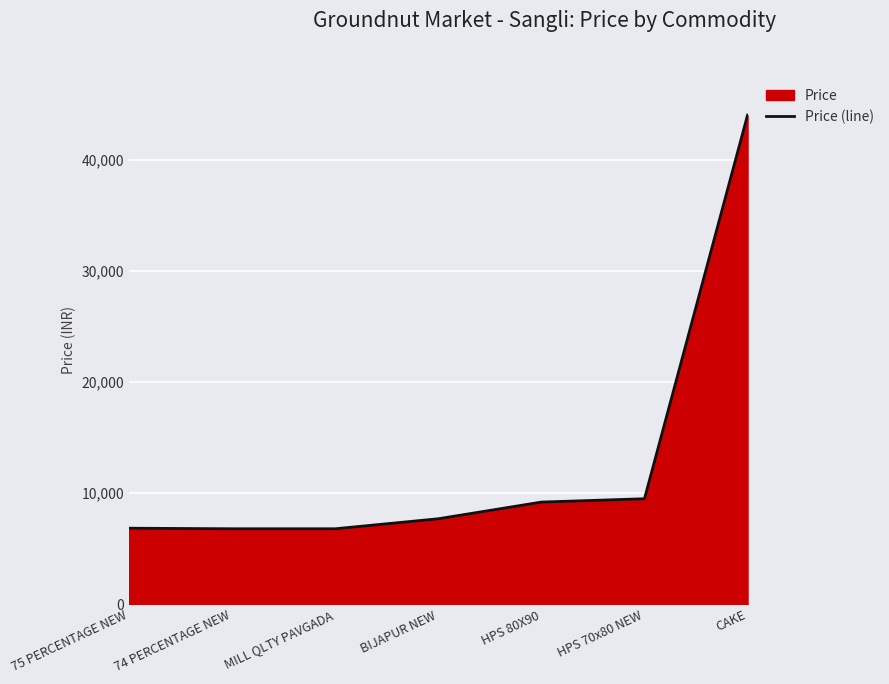

What is the difference between the maximum and minimum values?

37200